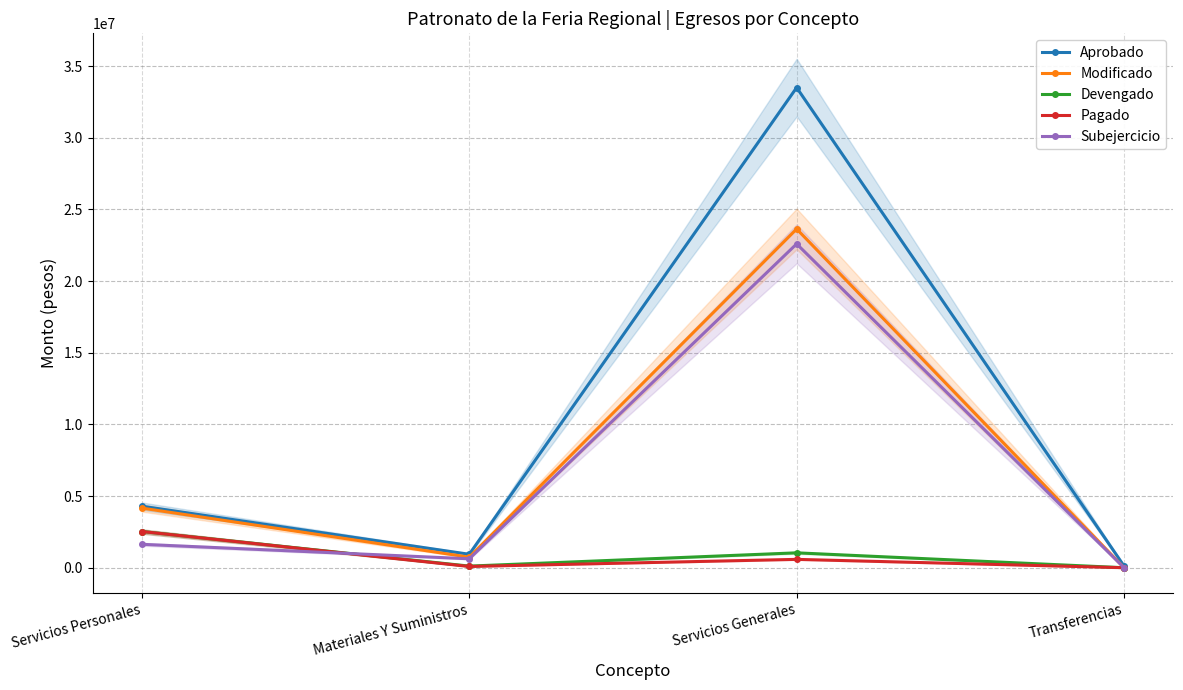

List the series in order of their peak value, highest first.

Aprobado, Modificado, Subejercicio, Devengado, Pagado